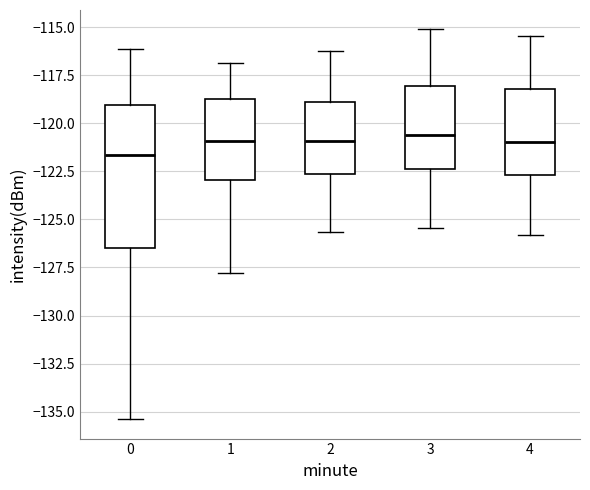

Reading left to right, read every box against the y-axis: the position of its median line, the range the box covers, and the ends of its whiskers. The values are not printed on the chart, so give them approximately, as read against the axis.

0: median -121.5, box -126.5 to -119.0, whiskers -135.5 to -116.0
1: median -121.0, box -123.0 to -118.5, whiskers -128.0 to -117.0
2: median -121.0, box -122.5 to -119.0, whiskers -125.5 to -116.0
3: median -120.5, box -122.5 to -118.0, whiskers -125.5 to -115.0
4: median -121.0, box -122.5 to -118.0, whiskers -126.0 to -115.5